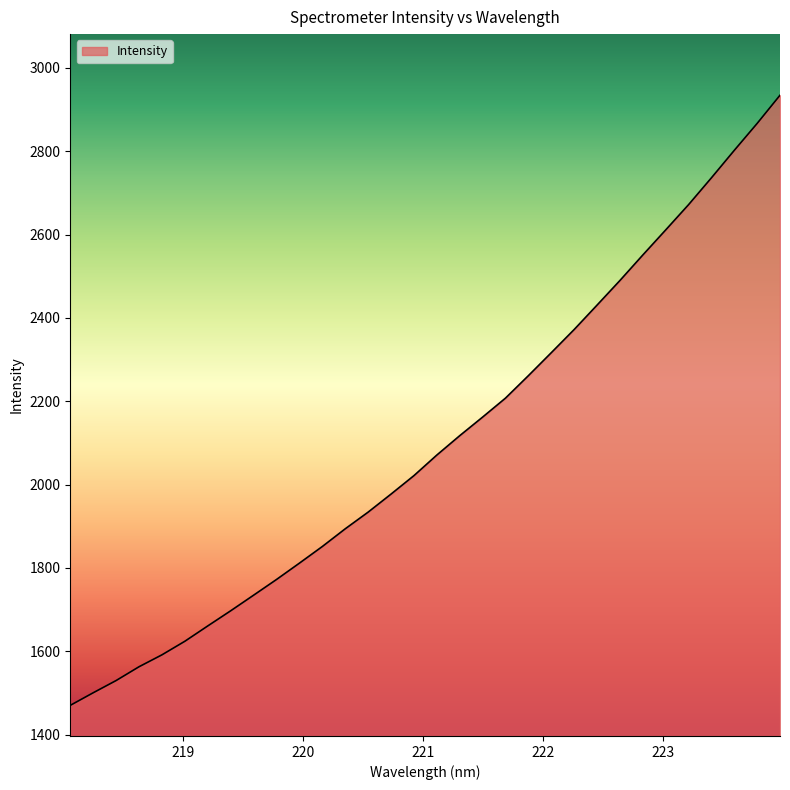

What is the average value?

2101.0